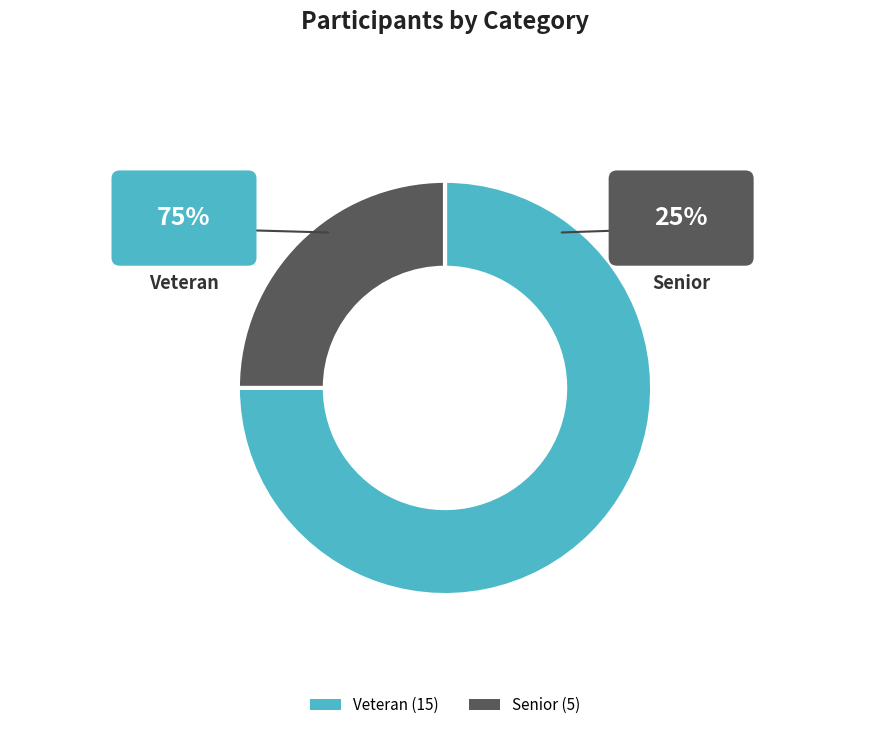

How many slices are in this pie chart?

2